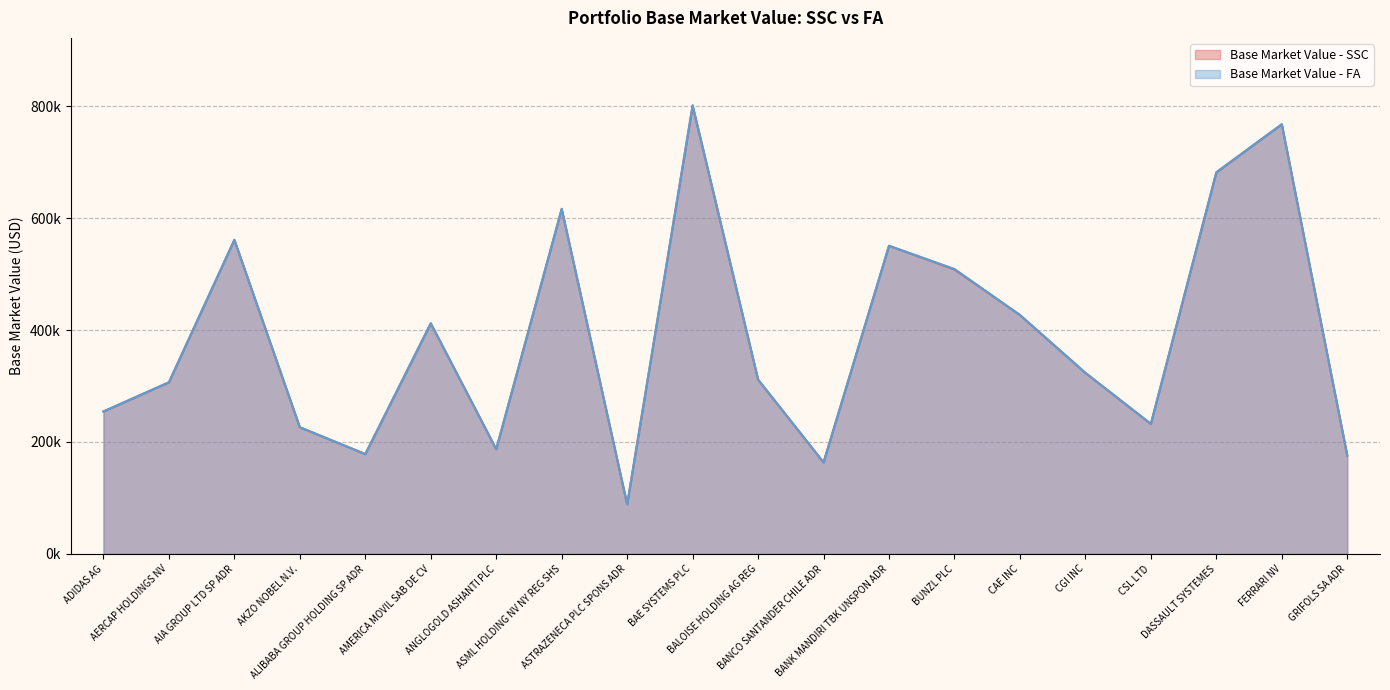

Reading left to right, extract all data points from this chart.

Base Market Value - SSC: ADIDAS AG=254491.7	AERCAP HOLDINGS NV=306686.4	AIA GROUP LTD SP ADR=561363.8	AKZO NOBEL N.V.=226273.9	ALIBABA GROUP HOLDING SP ADR=178368.9	AMERICA MOVIL SAB DE CV=412161.4	ANGLOGOLD ASHANTI PLC=187088.1	ASML HOLDING NV NY REG SHS=616774.3	ASTRAZENECA PLC SPONS ADR=88522.0	BAE SYSTEMS PLC=800908.6	BALOISE HOLDING AG REG=311604.4	BANCO SANTANDER CHILE ADR=163490.4	BANK MANDIRI TBK UNSPON ADR=550765.4	BUNZL PLC=508450.0	CAE INC=427004.2	CGI INC=323552.0	CSL LTD=232290.4	DASSAULT SYSTEMES=681876.2	FERRARI NV=767975.4	GRIFOLS SA ADR=175787.6
Base Market Value - FA: ADIDAS AG=254646.2	AERCAP HOLDINGS NV=306686.4	AIA GROUP LTD SP ADR=561363.8	AKZO NOBEL N.V.=226411.2	ALIBABA GROUP HOLDING SP ADR=178368.9	AMERICA MOVIL SAB DE CV=412161.4	ANGLOGOLD ASHANTI PLC=187088.1	ASML HOLDING NV NY REG SHS=616774.3	ASTRAZENECA PLC SPONS ADR=88522.0	BAE SYSTEMS PLC=802073.6	BALOISE HOLDING AG REG=311484.6	BANCO SANTANDER CHILE ADR=163490.4	BANK MANDIRI TBK UNSPON ADR=550765.4	BUNZL PLC=509189.6	CAE INC=427004.2	CGI INC=323552.0	CSL LTD=232453.0	DASSAULT SYSTEMES=682290.1	FERRARI NV=767975.4	GRIFOLS SA ADR=175787.6